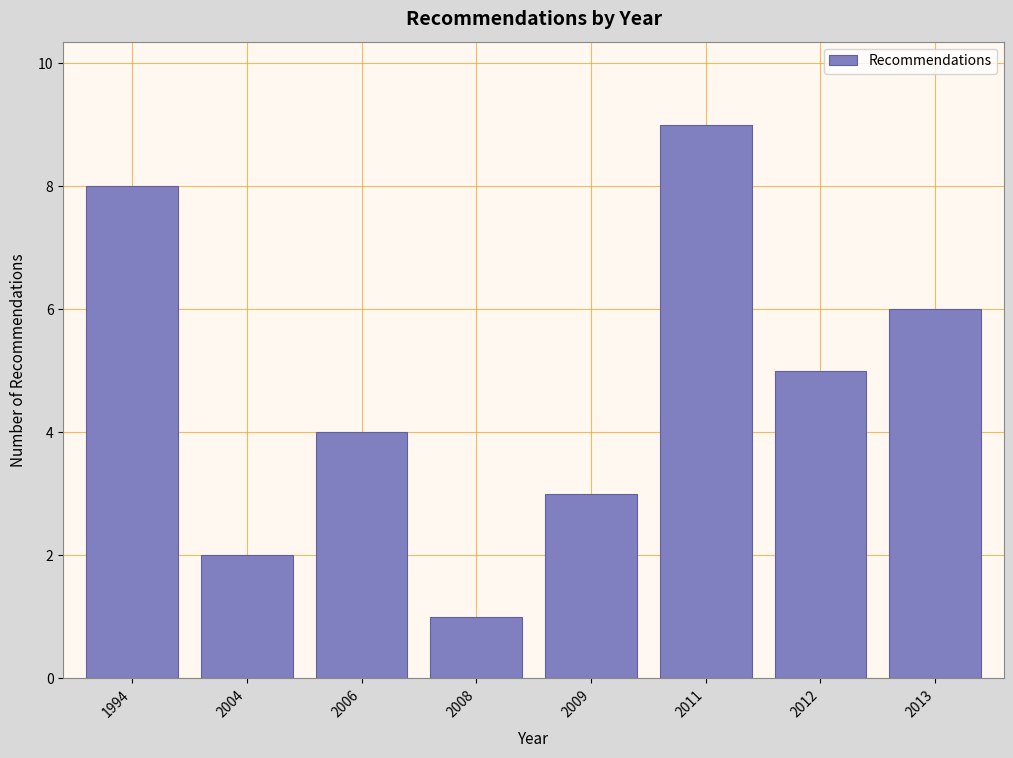

Reading left to right, list all the values displayed in this chart.

8	2	4	1	3	9	5	6